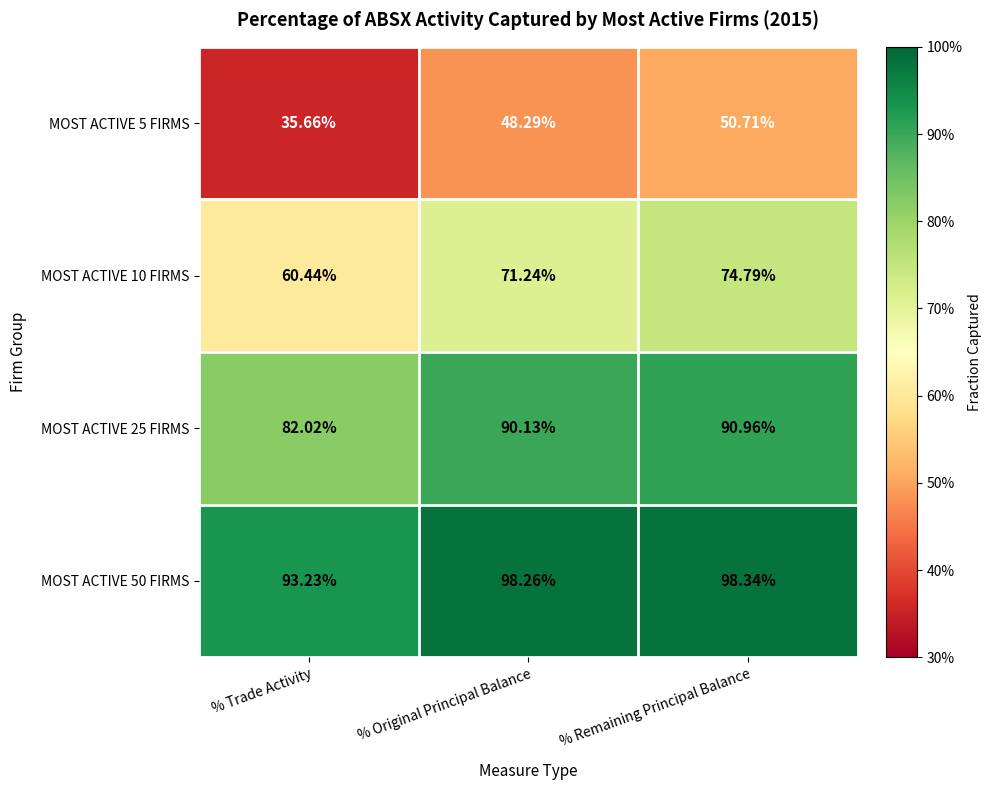

At which label does MOST ACTIVE 5 FIRMS reach its minimum?

% Trade Activity